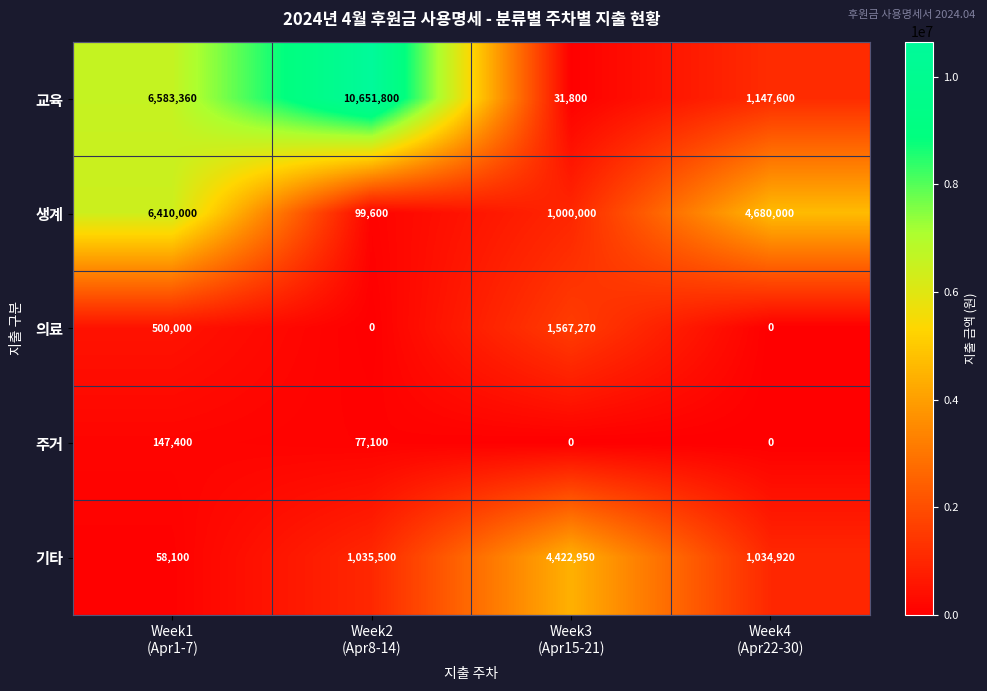

What is the average value of the 의료 series?

516818